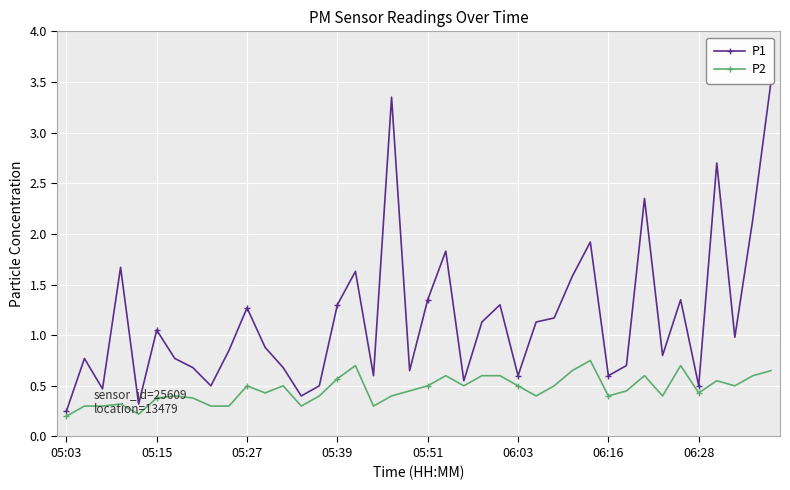

What is the difference between the maximum and second lowest values in the P2 series?

0.5